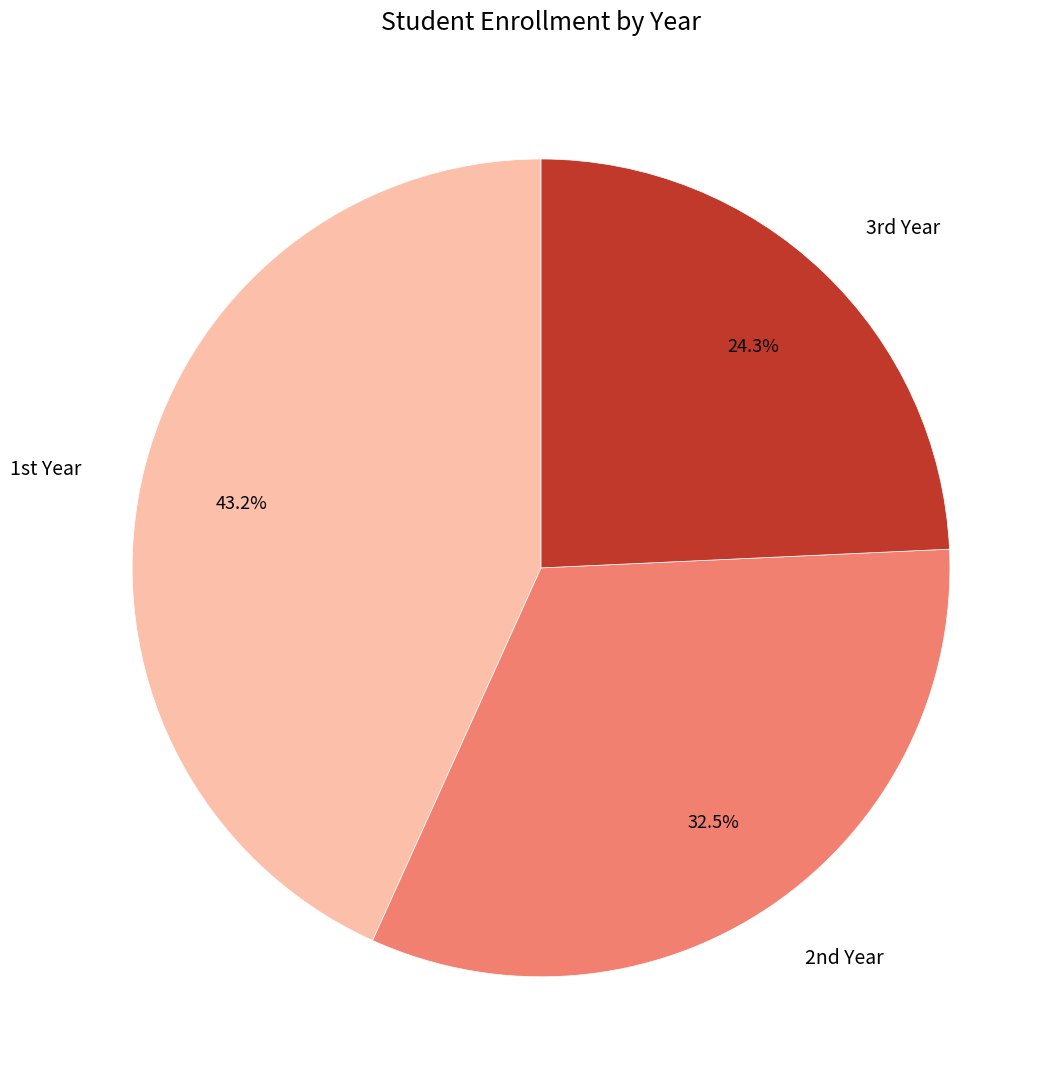

Rank the categories by value from lowest to highest.

3rd Year, 2nd Year, 1st Year